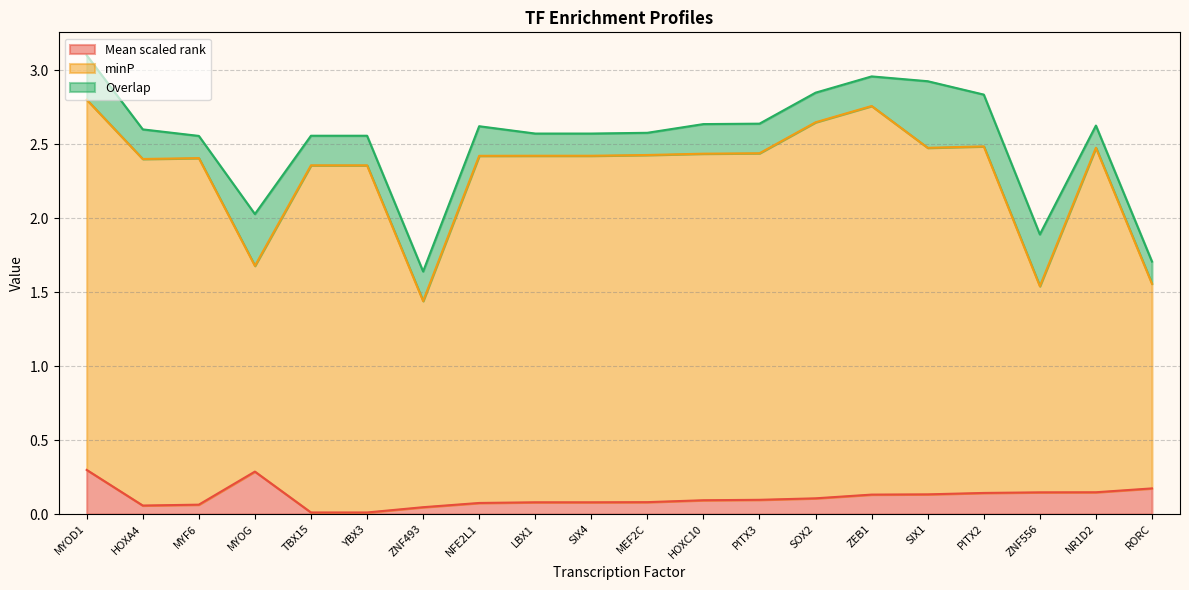

True or false: minP has a value of 2.1 at RORC.

False